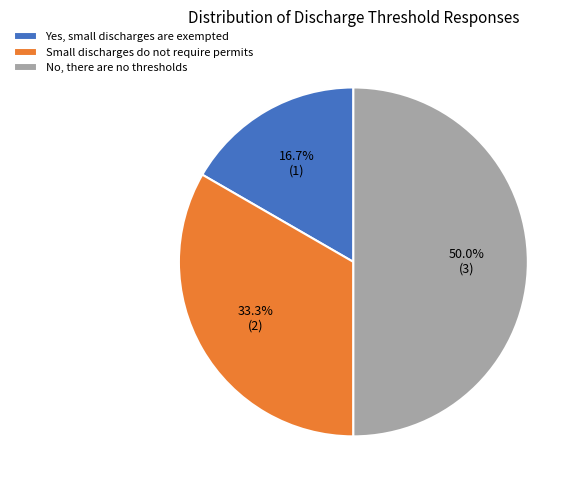

Is Small discharges do not require permits the majority of the pie?

No